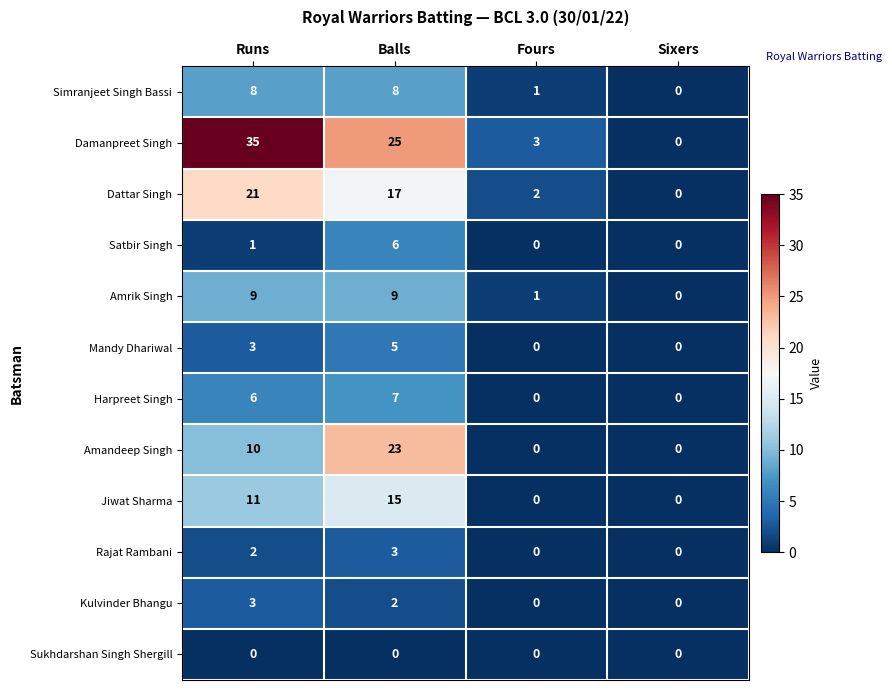

What is the average value of the Harpreet Singh series?

3